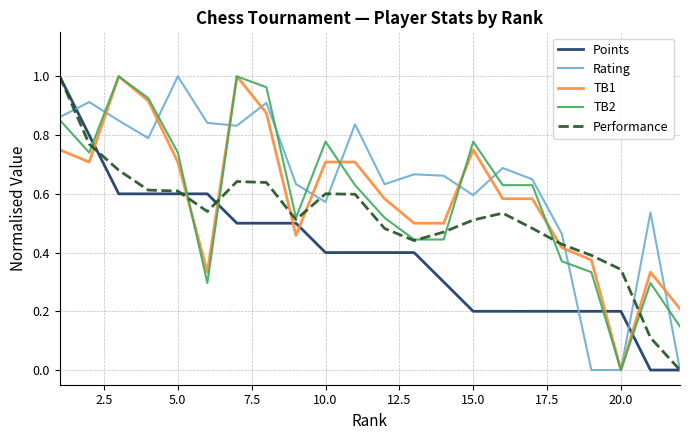

Is this an area chart (filled region under the line)?

No